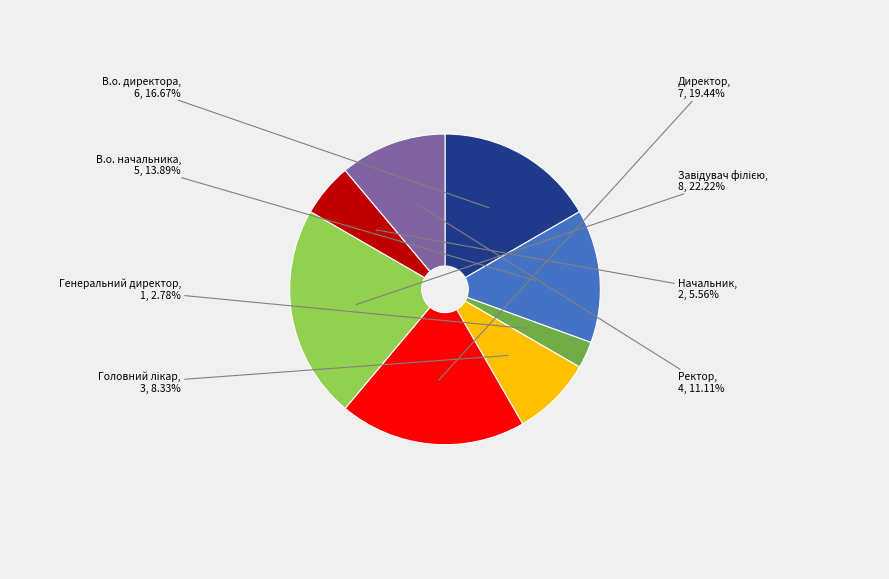

What is the smallest slice in the pie chart?

Генеральний директор